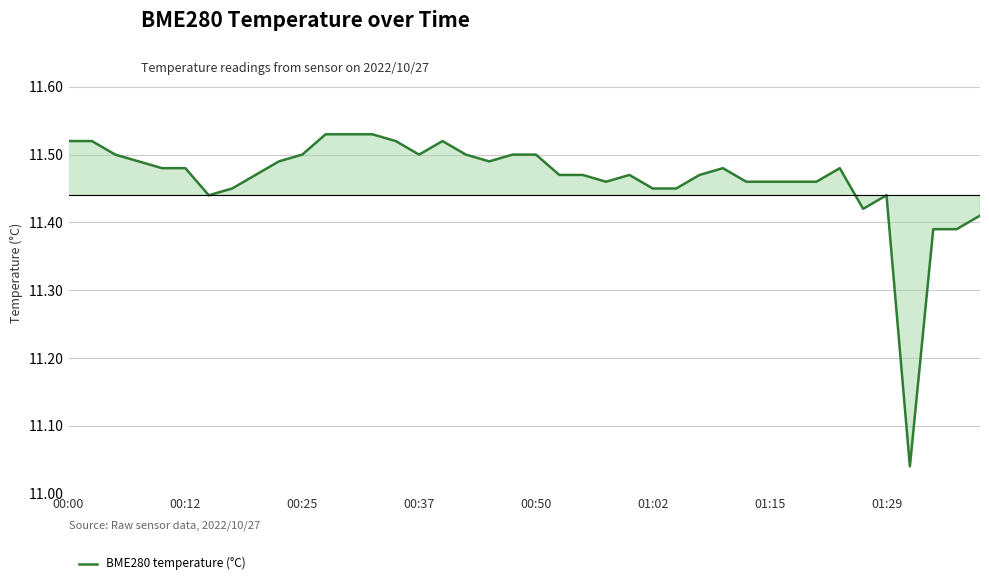

What is the ratio of the value at 01:29 to the value at 00:12?

1.0